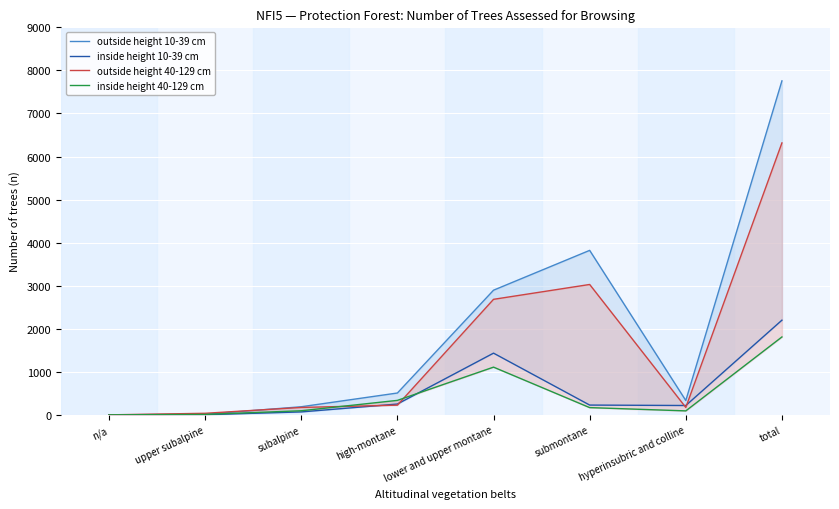

What is the difference between the maximum and minimum values in the outside height 40-129 cm series?

6316